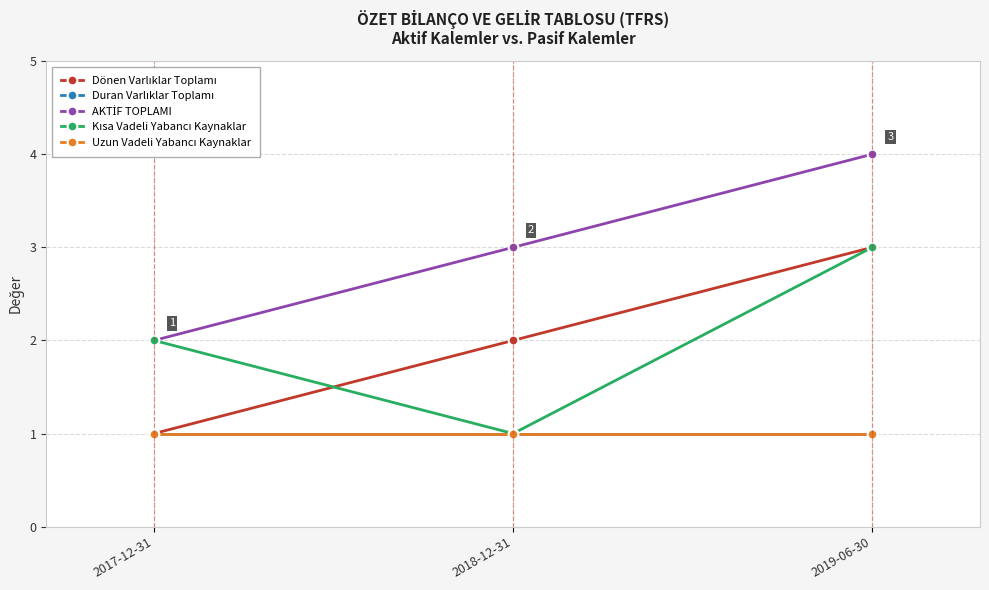

What is the label of the 3rd point from the left?

2019-06-30